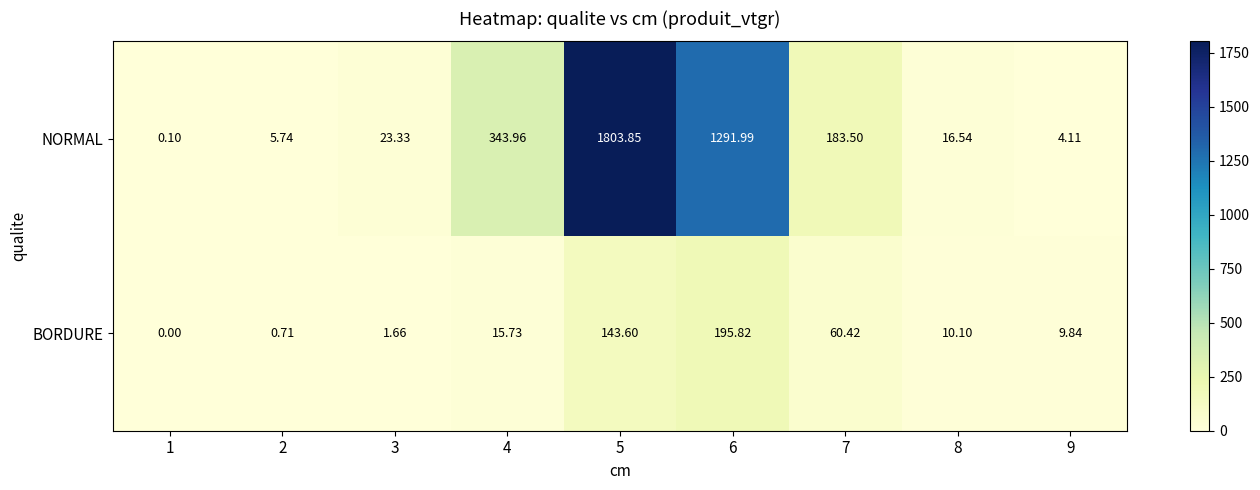

How many values in the BORDURE series are below 10?

4